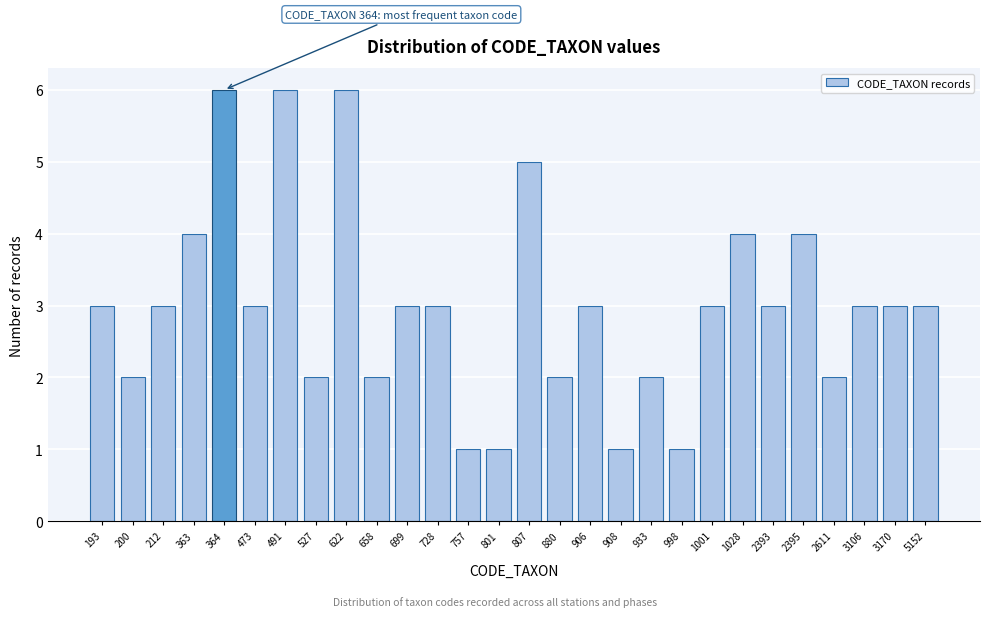

Reading left to right, extract all data points from this chart.

193=3	200=2	212=3	363=4	364=6	473=3	491=6	527=2	622=6	658=2	699=3	728=3	757=1	801=1	807=5	880=2	906=3	908=1	933=2	998=1	1001=3	1028=4	2393=3	2395=4	2611=2	3106=3	3170=3	5152=3